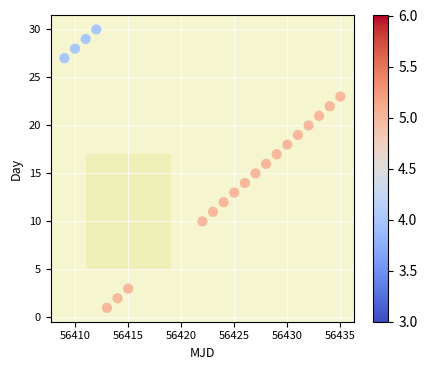

What is the range of X values (max minus min)?

26